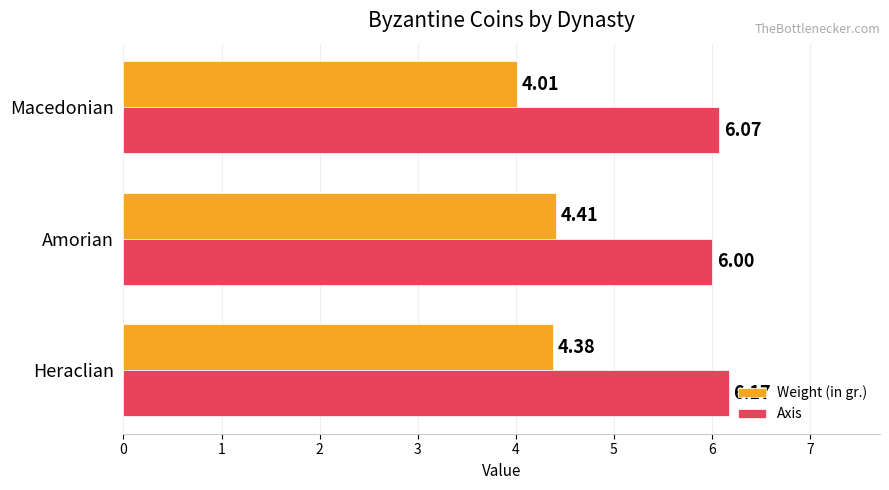

Which series has the largest range (max minus min)?

Weight (in gr.)